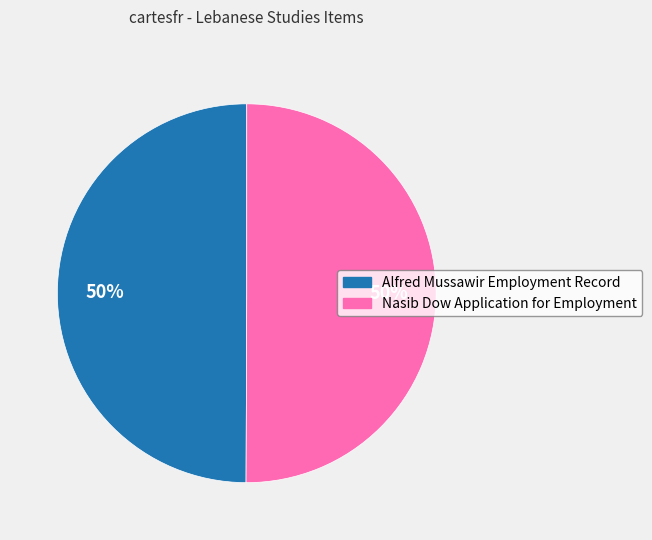

To the nearest percent, what portion does Alfred Mussawir Employment Record represent?

50%